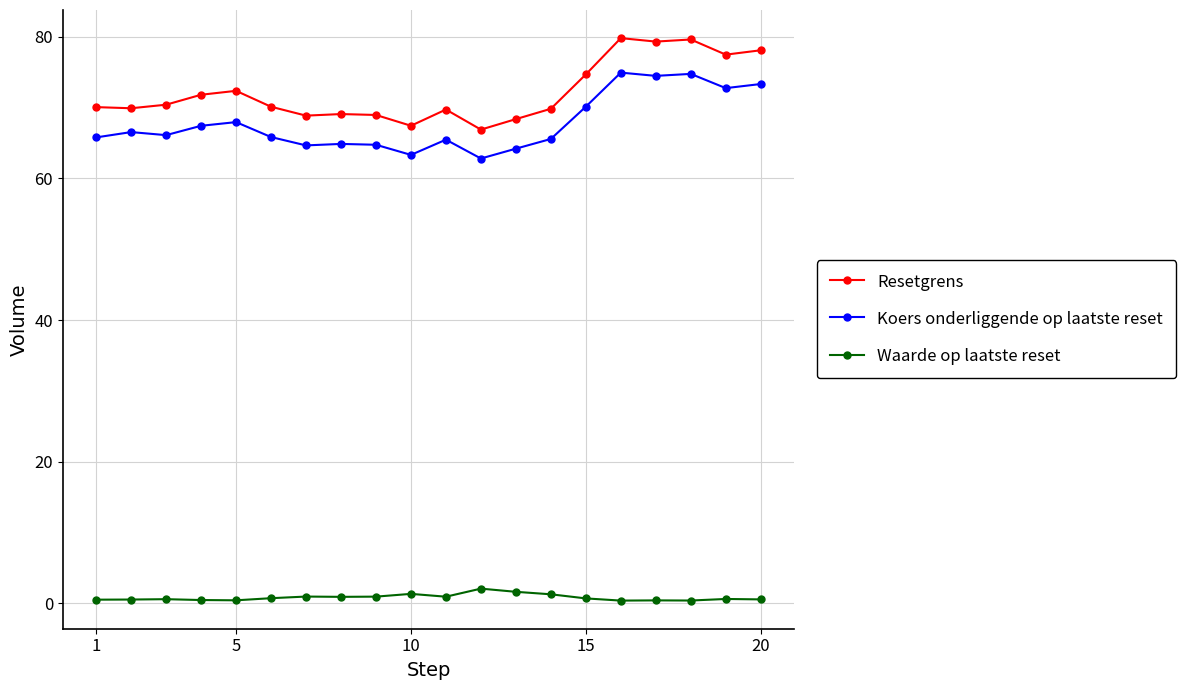

What is the value of the Resetgrens point at the 1st from the left?

70.1